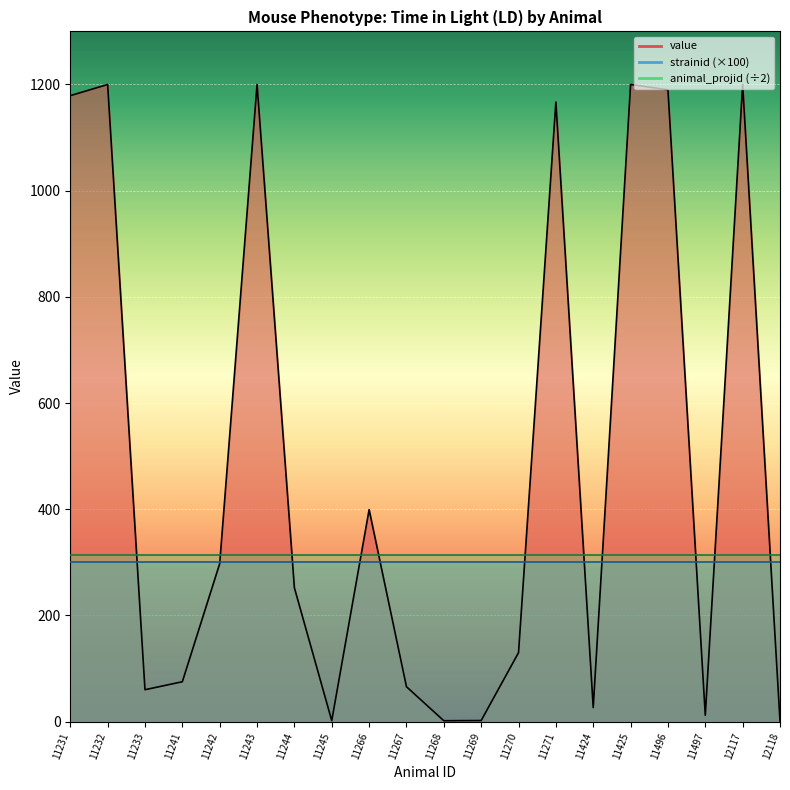

What is the sum of all value values?

9659.6